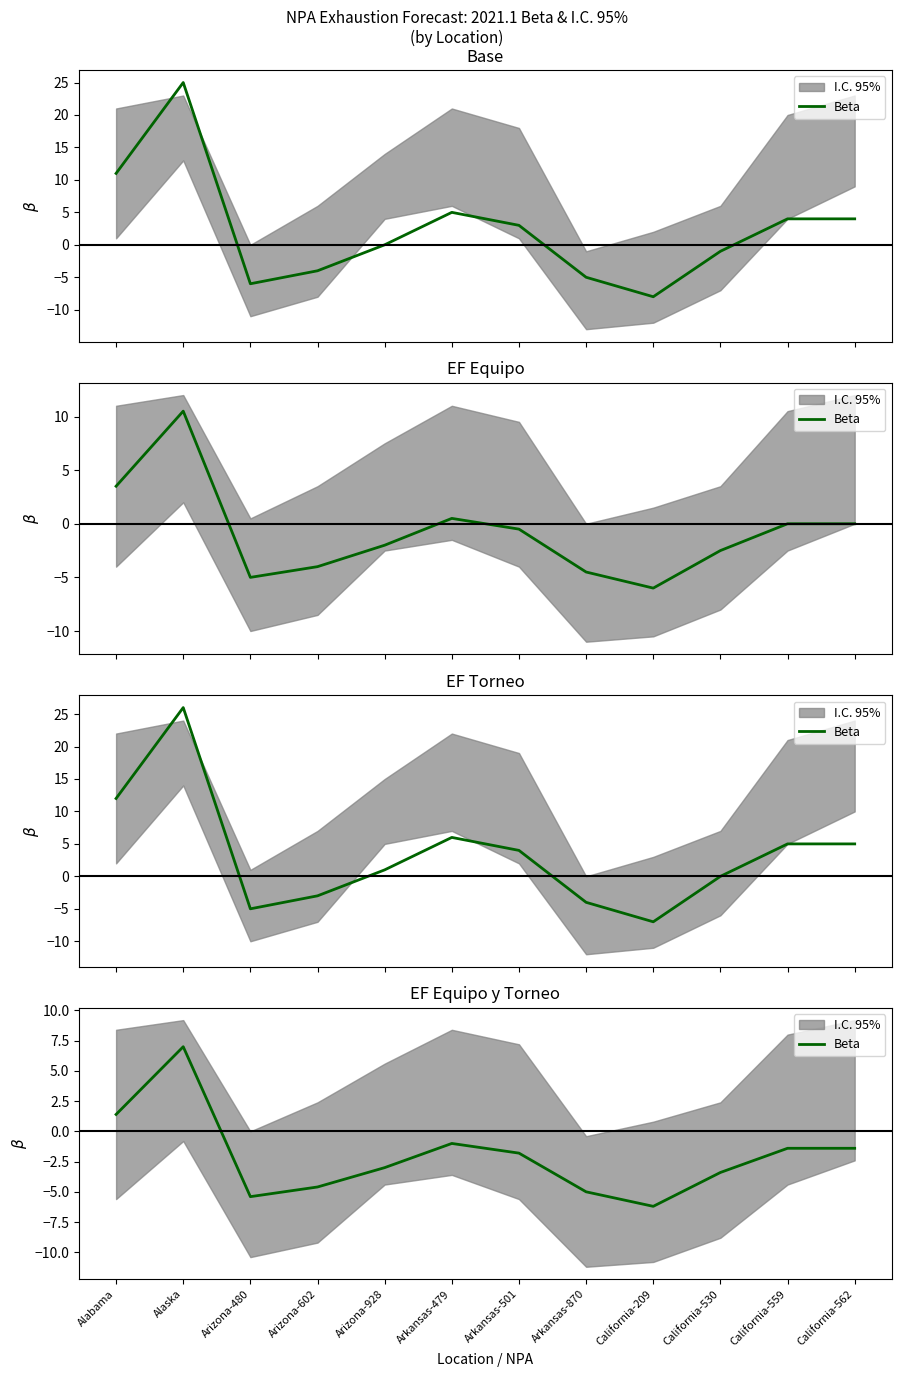

Is it true that the value at California-530 is -3.4?

True